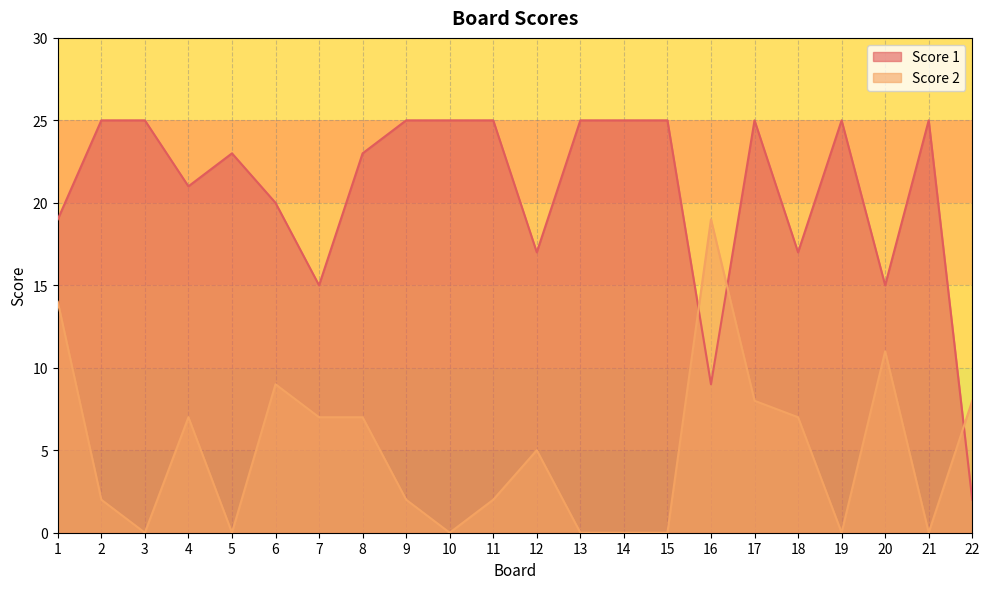

Count the number of data series in this chart.

2